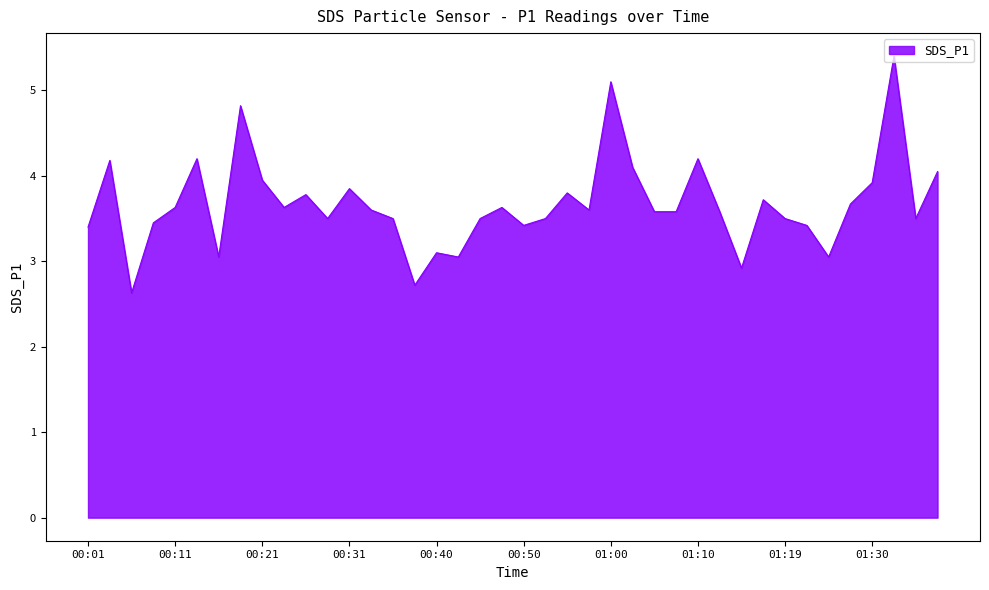

What is the greatest value displayed?

5.4